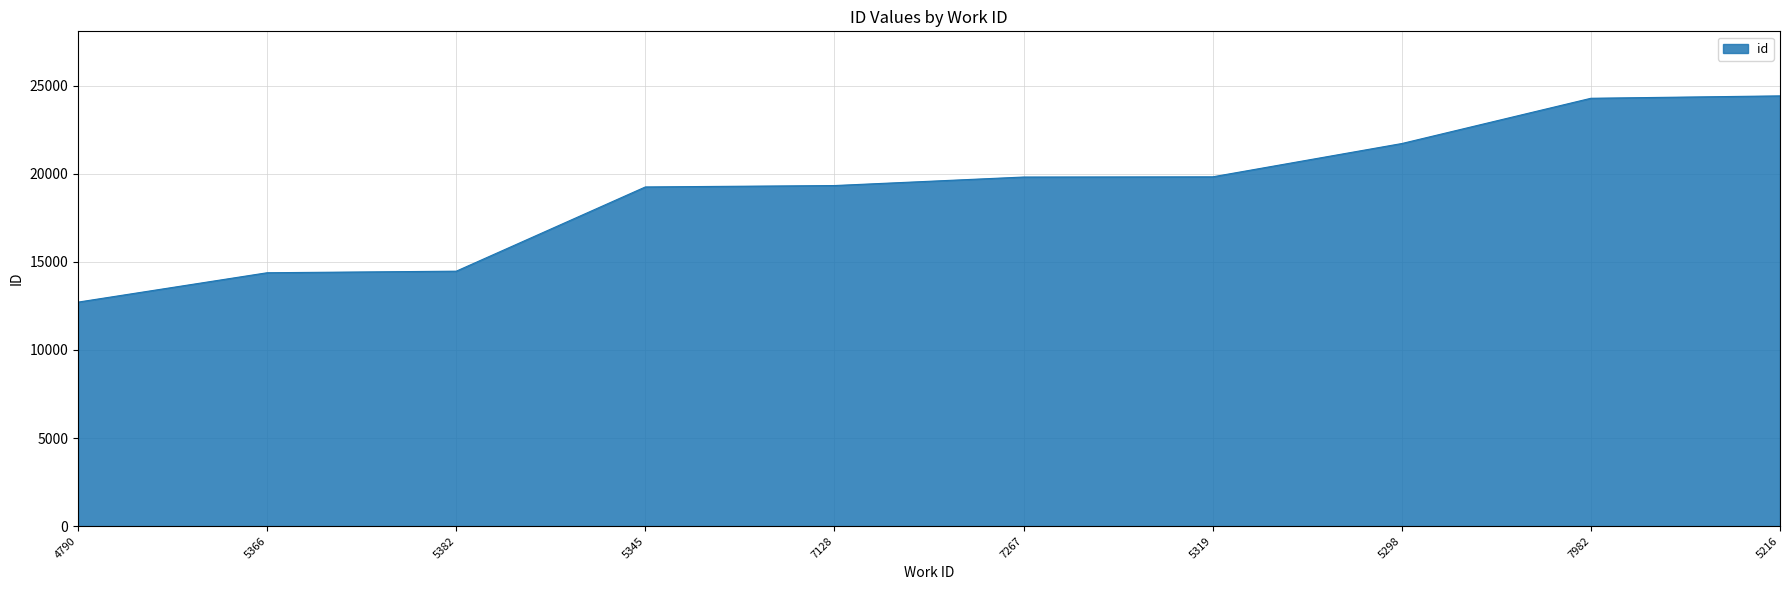

What is the approximate value at 5298, to the nearest 50?

21700